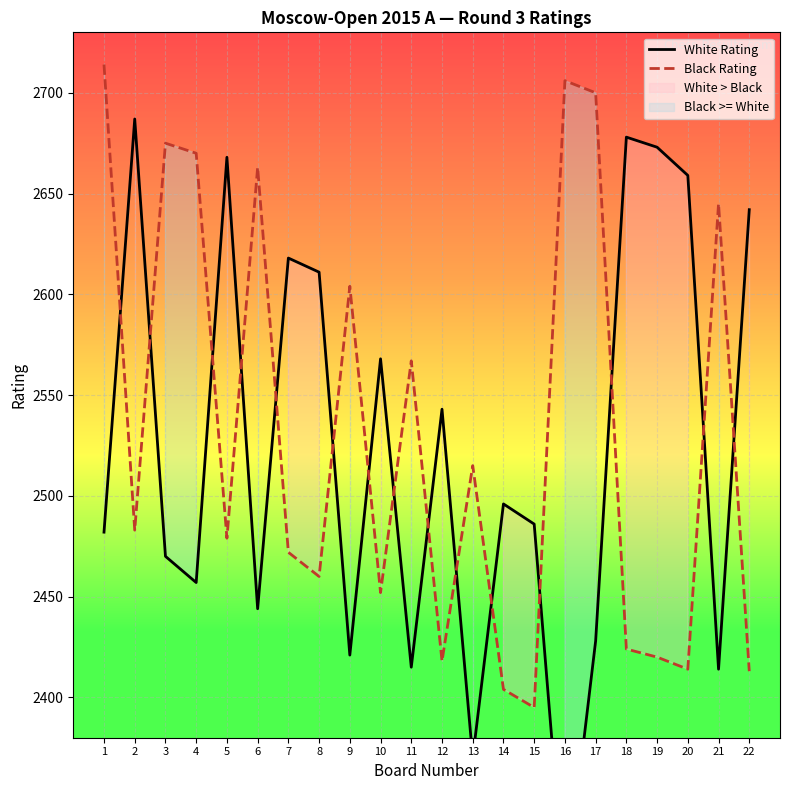

What is the difference between the highest and lowest values at 5?

189